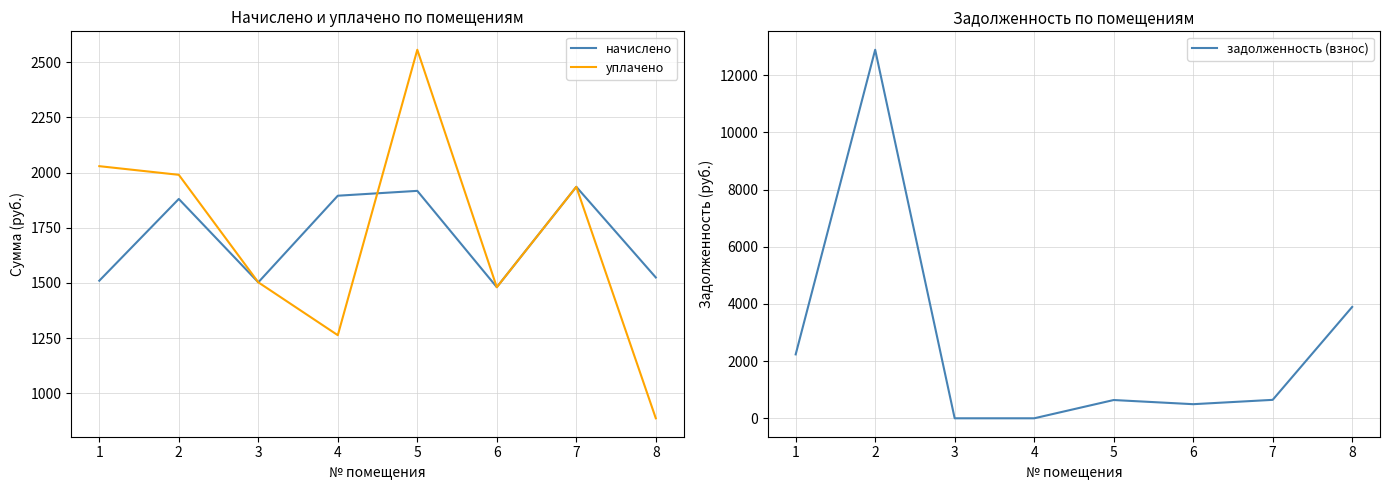

Which series has the widest spread of values?

задолженность (взнос)